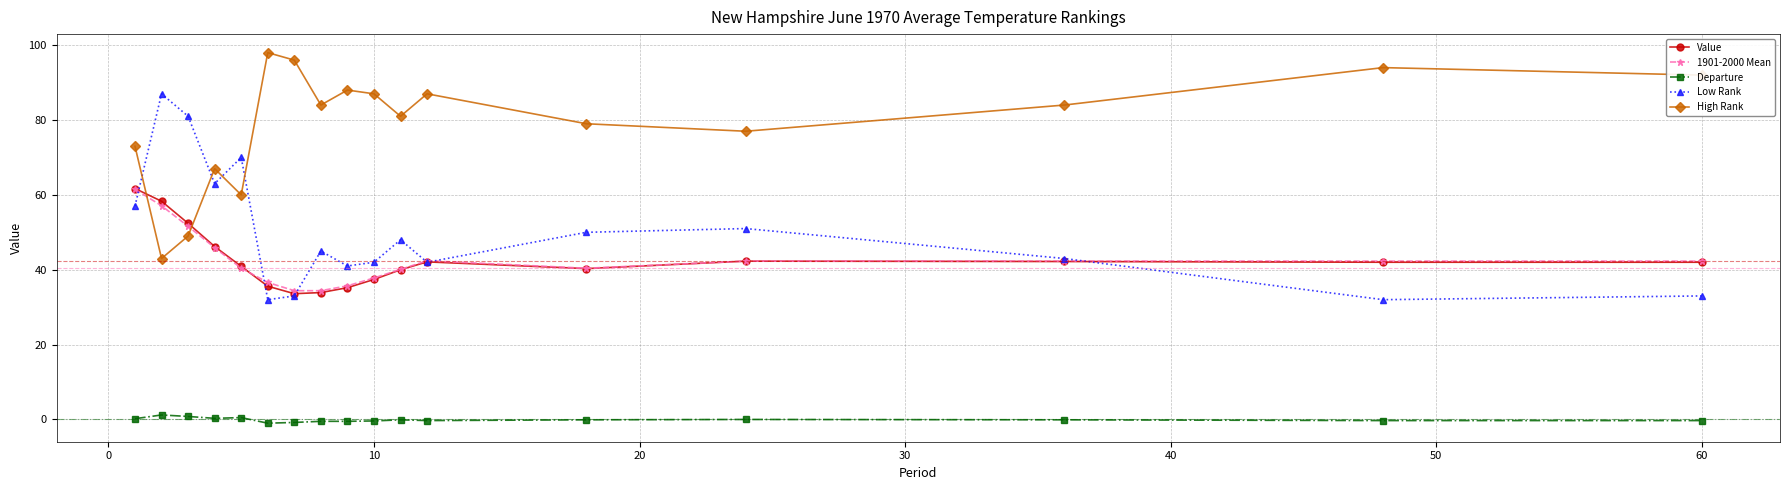

What is the value of the Low Rank point at the 8th from the left?

45.0